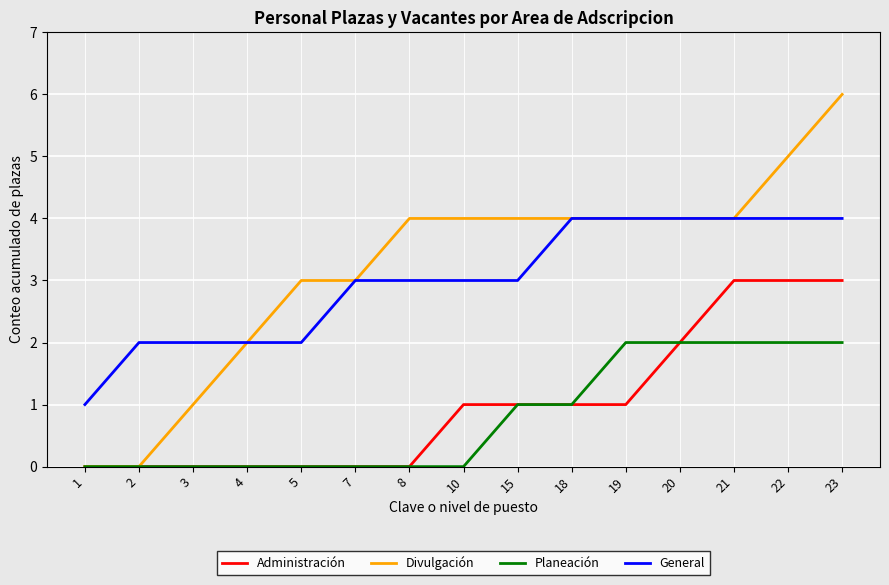

True or false: Administración and General cross at least once.

False